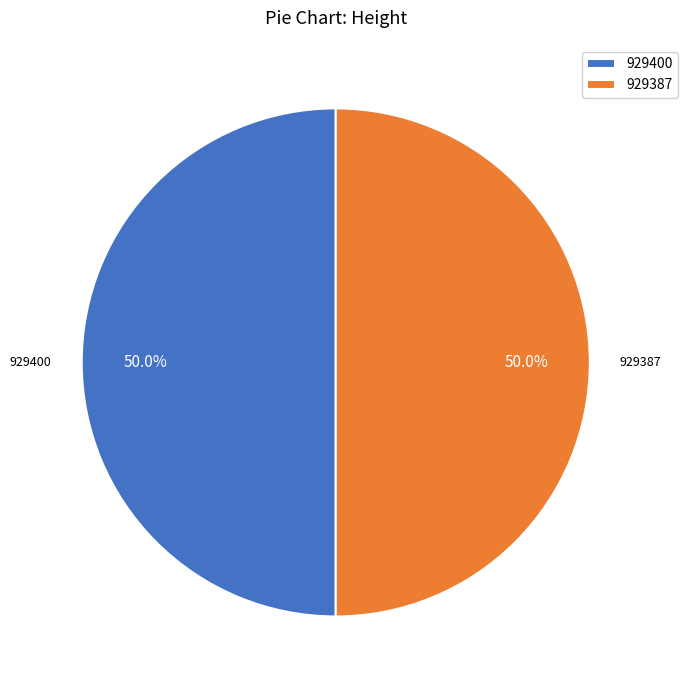

What portion of the pie excludes 929400?

50.0%